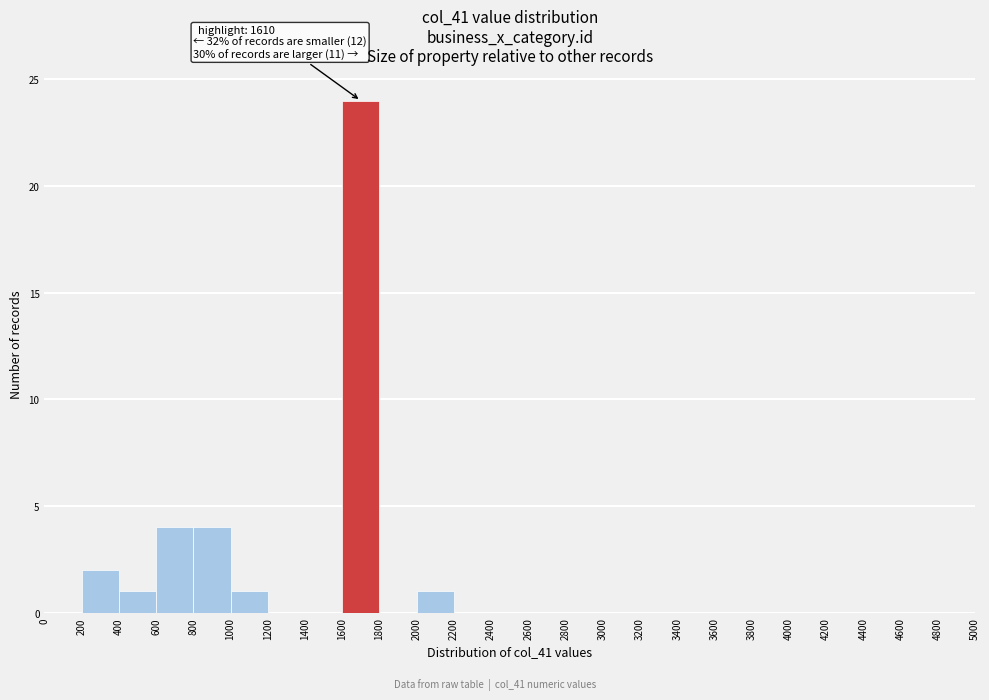

Which range on the x-axis has the tallest bar?

1600 to 1800